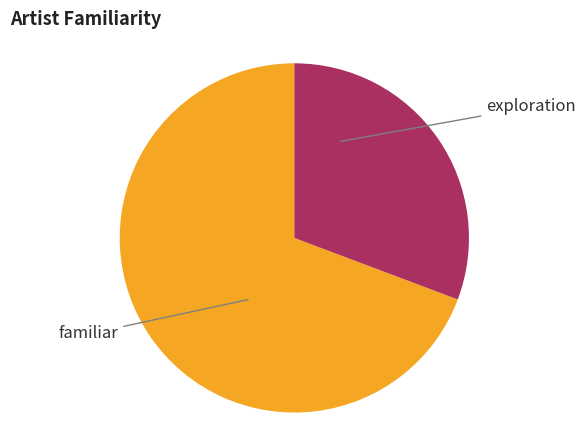

Count the number of slices in the pie.

2